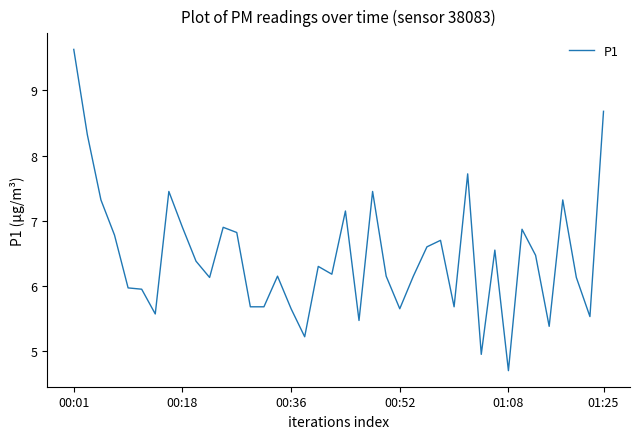

What is the difference between the maximum and minimum values?

4.9